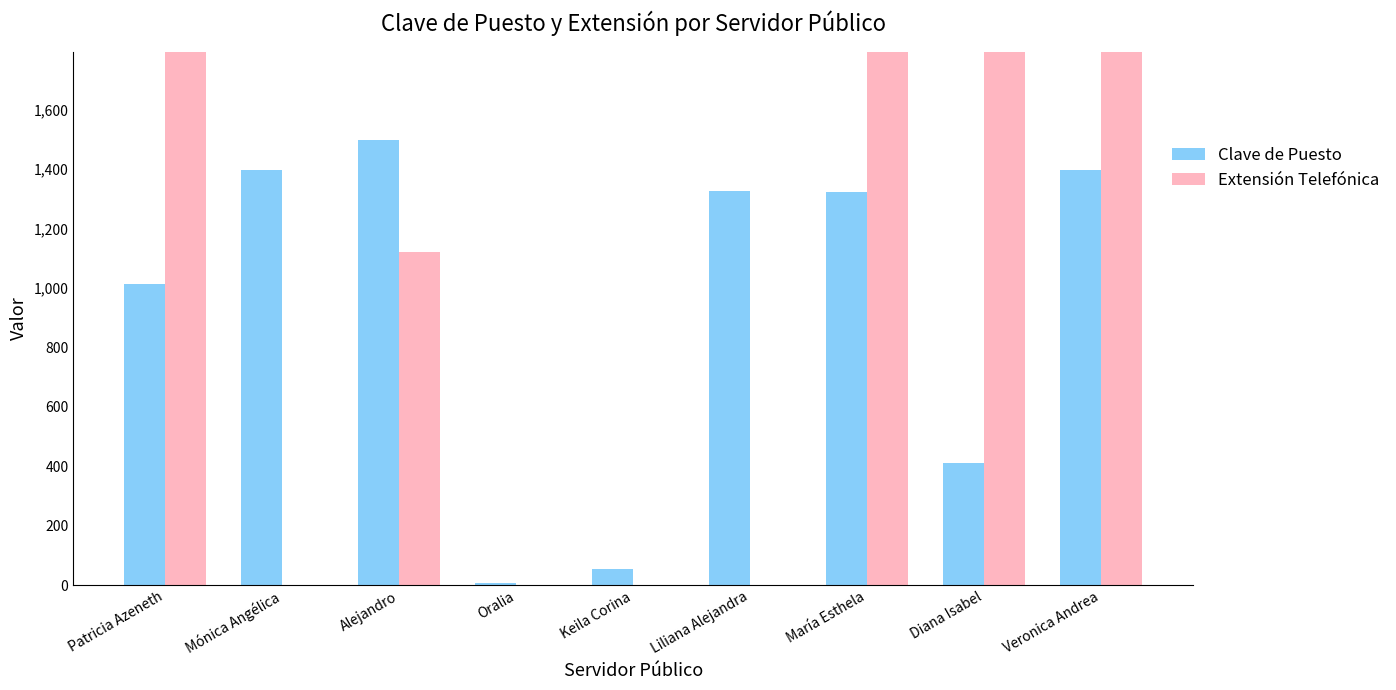

List the series in order of their overall mean, highest first.

Extensión Telefónica, Clave de Puesto